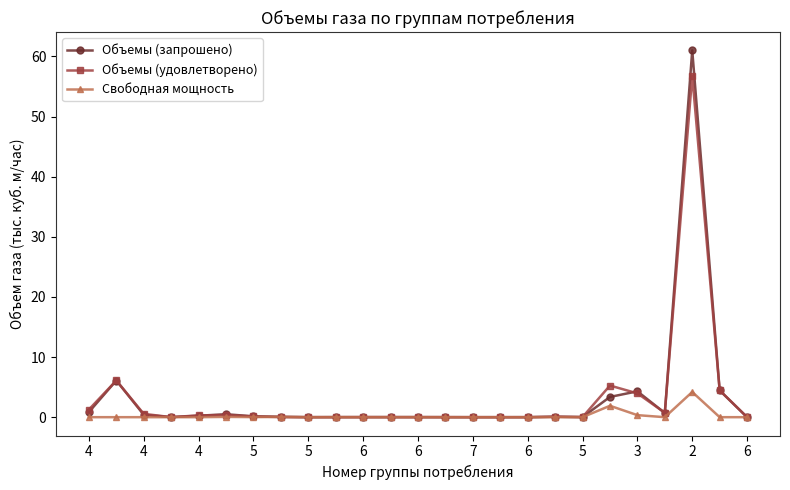

What are all the series names shown in the legend?

Объемы (запрошено), Объемы (удовлетворено), Свободная мощность